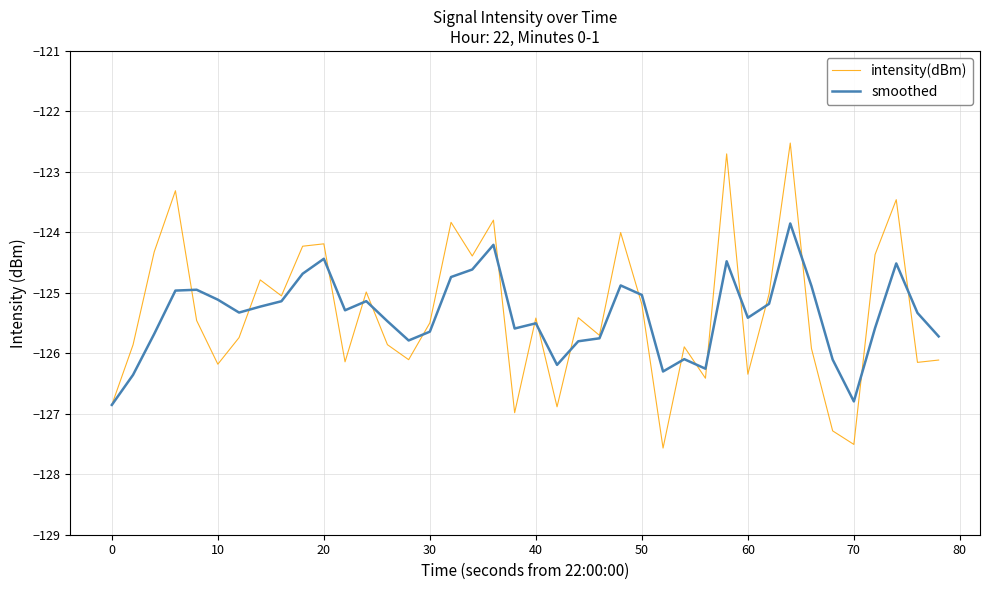

What is the smallest value displayed?

-127.6